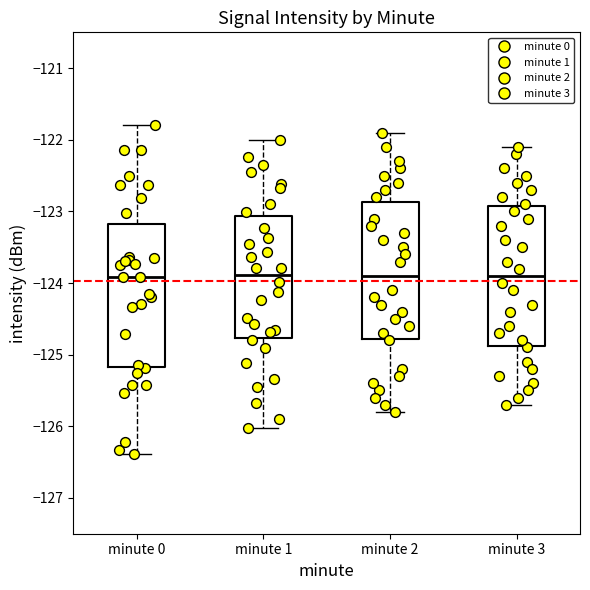

Where does the lower whisker of the box for minute 1 end on the y-axis? The values are not printed on the chart, so give them approximately, as read against the axis.

-126.0